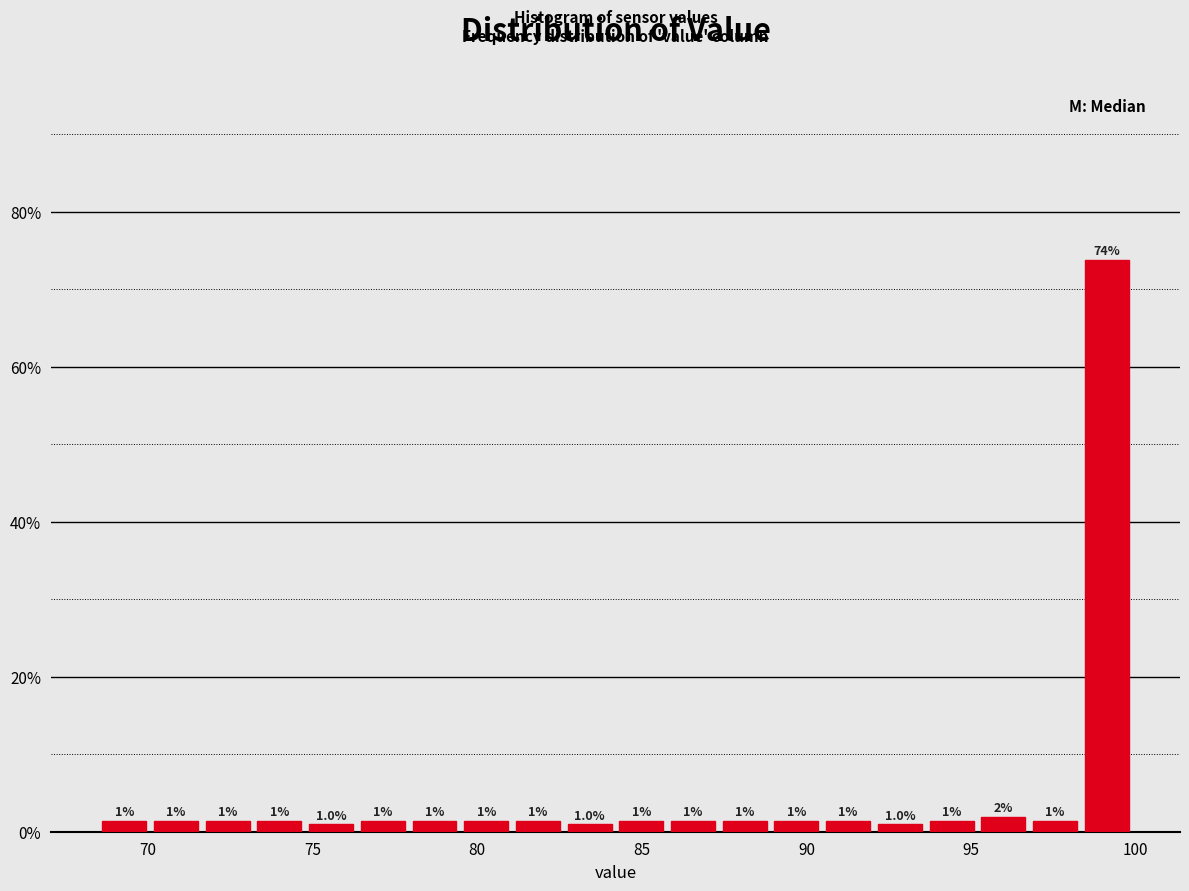

Read against the x-axis, roughly where is the centre of the tallest bar?

99.0